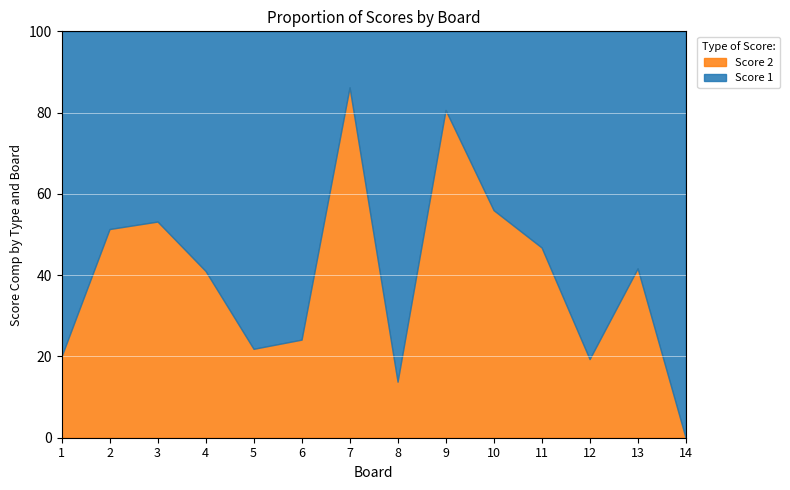

What is the difference between the maximum and minimum values in the Score 2 series?

86.2